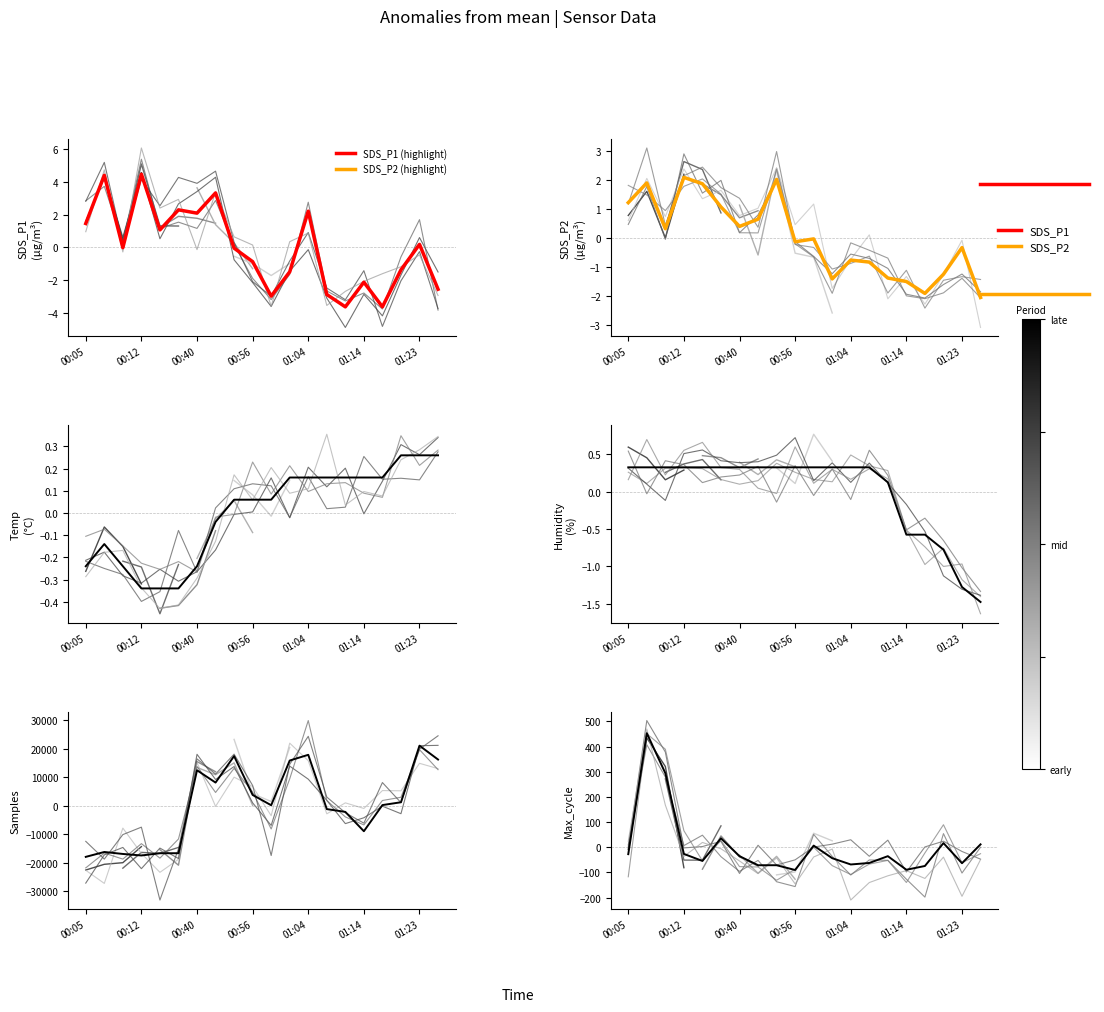

How many series are shown in this chart?

6